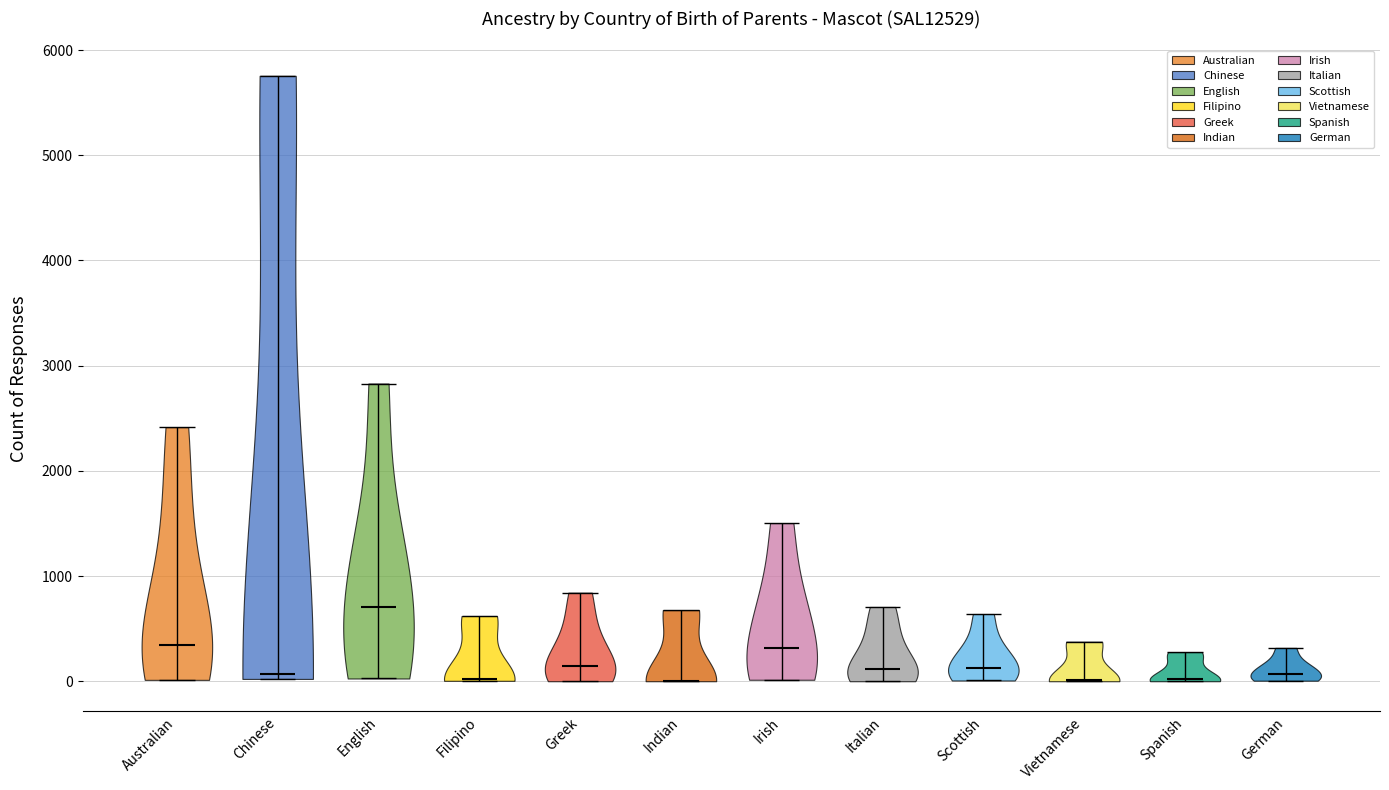

What is the highest point the violin for Spanish reaches on the y-axis? The values are not printed on the chart, so give them approximately, as read against the axis.

300